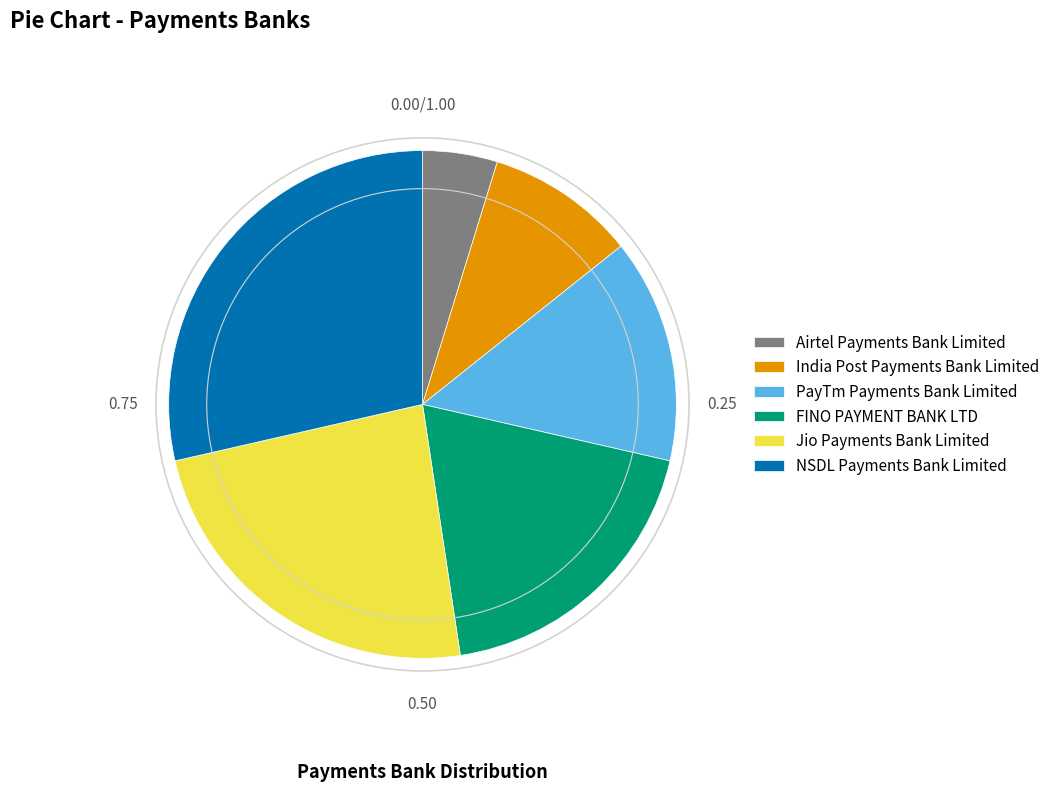

Rank the categories by value from lowest to highest.

Airtel Payments Bank Limited, India Post Payments Bank Limited, PayTm Payments Bank Limited, FINO PAYMENT BANK LTD, Jio Payments Bank Limited, NSDL Payments Bank Limited